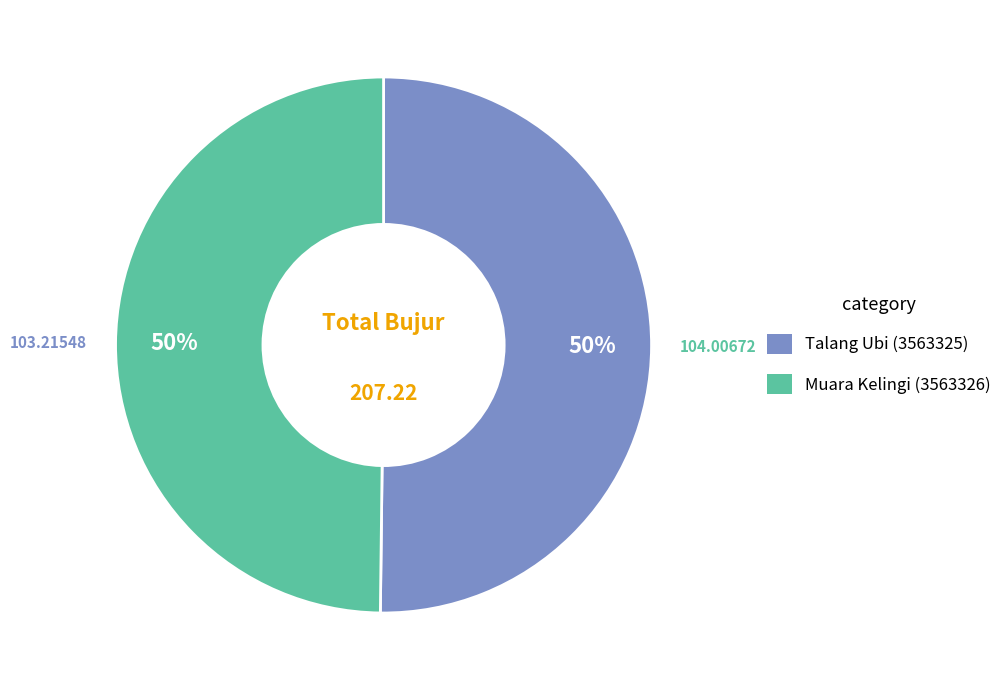

Is it true that Talang Ubi (3563325) is 50% of the pie?

True